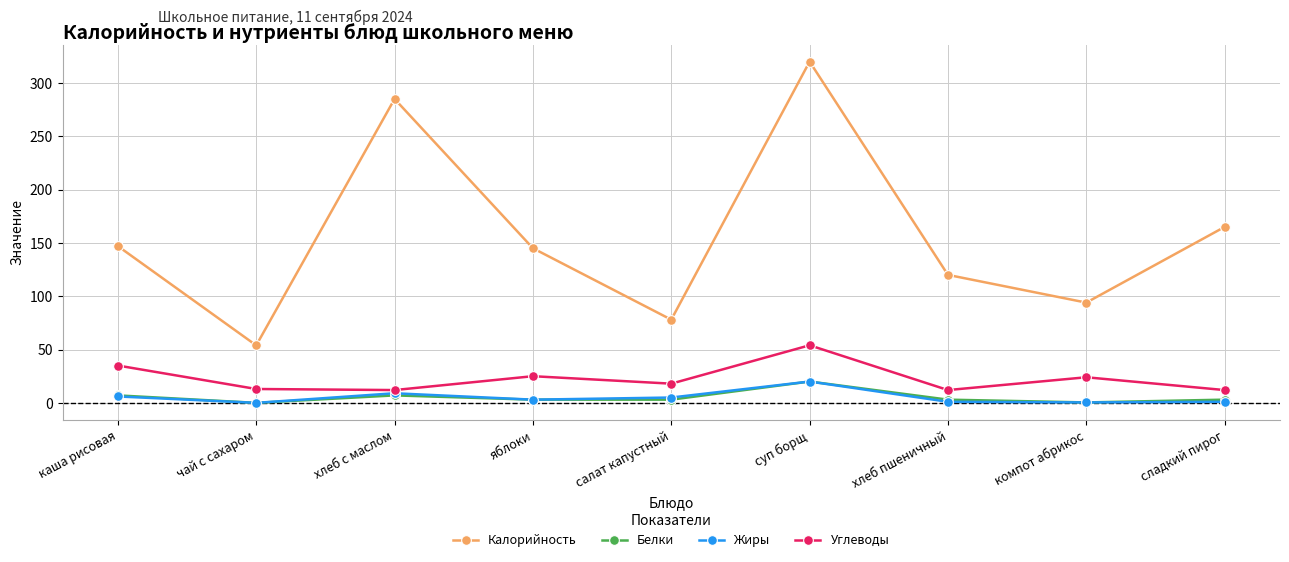

Which series has the widest spread of values?

Калорийность